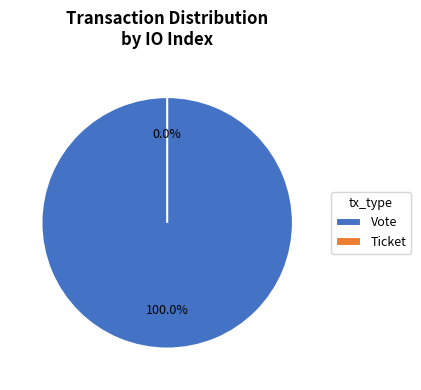

Which category has the biggest portion of the pie?

Vote